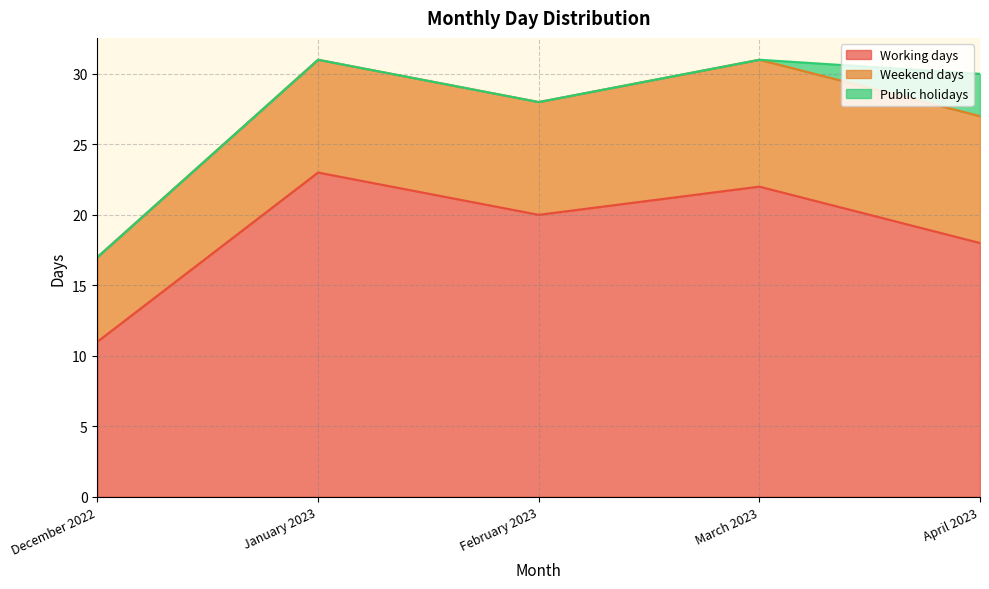

What is the difference between the maximum and minimum values in the Working days series?

12